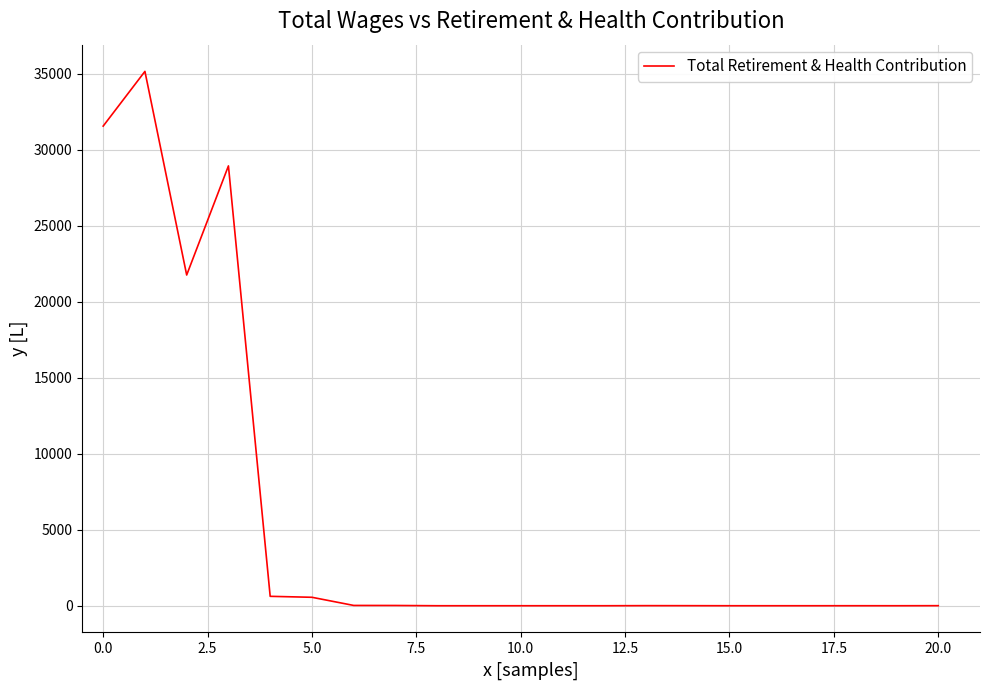

What is the maximum value shown in the chart?

35143